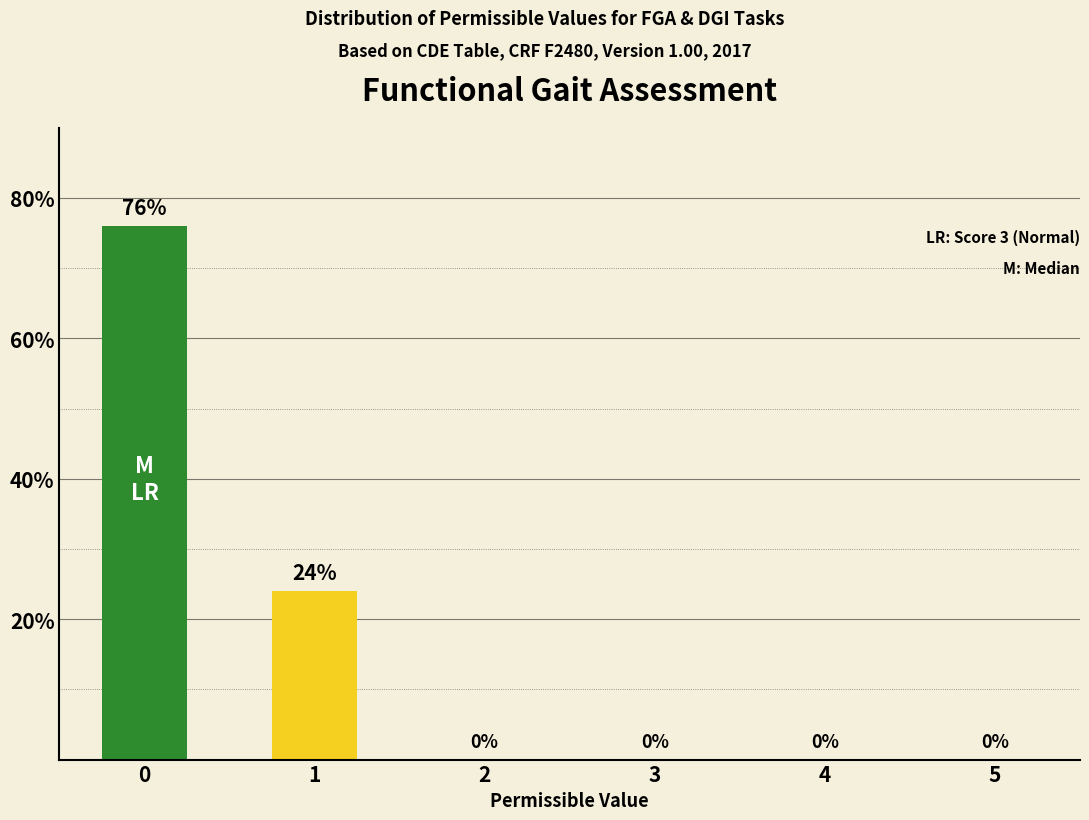

Read the value at 0.

76